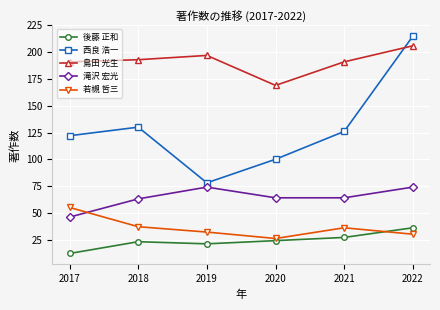

How many series are shown in this chart?

5